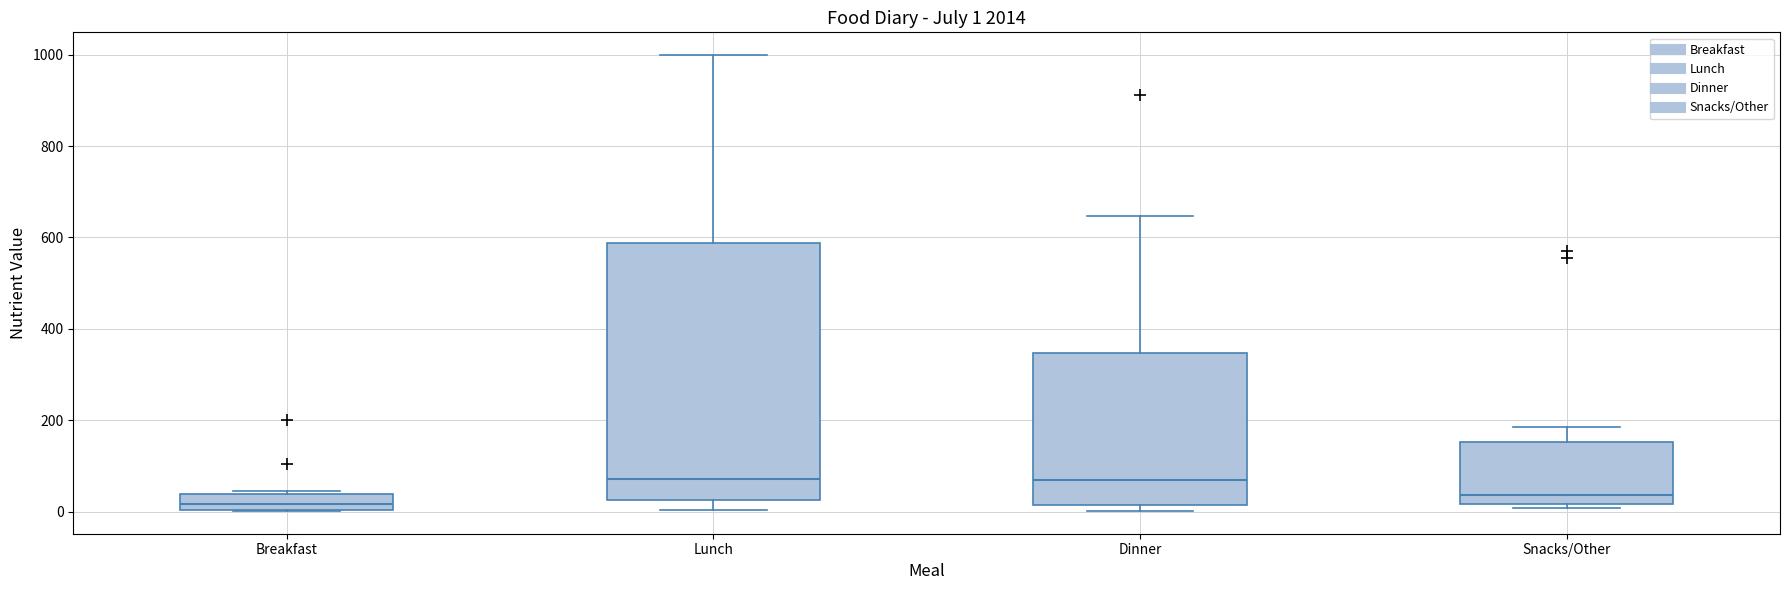

Comparing the boxes themselves (not the whiskers), which one is the tallest?

Lunch